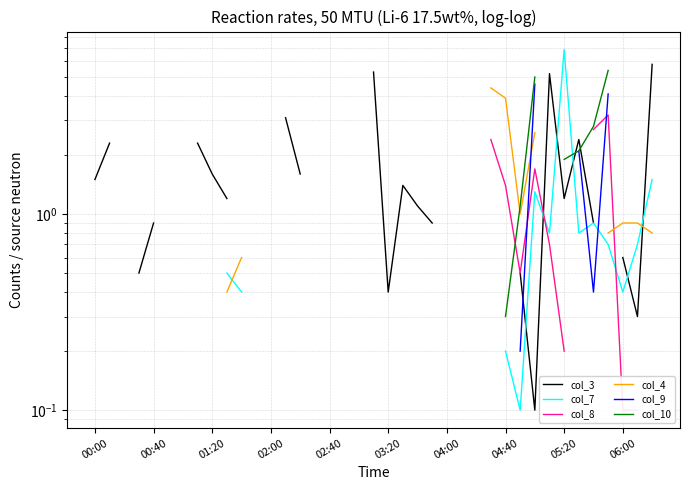

At how many categories does at least one series exceed 1?

21